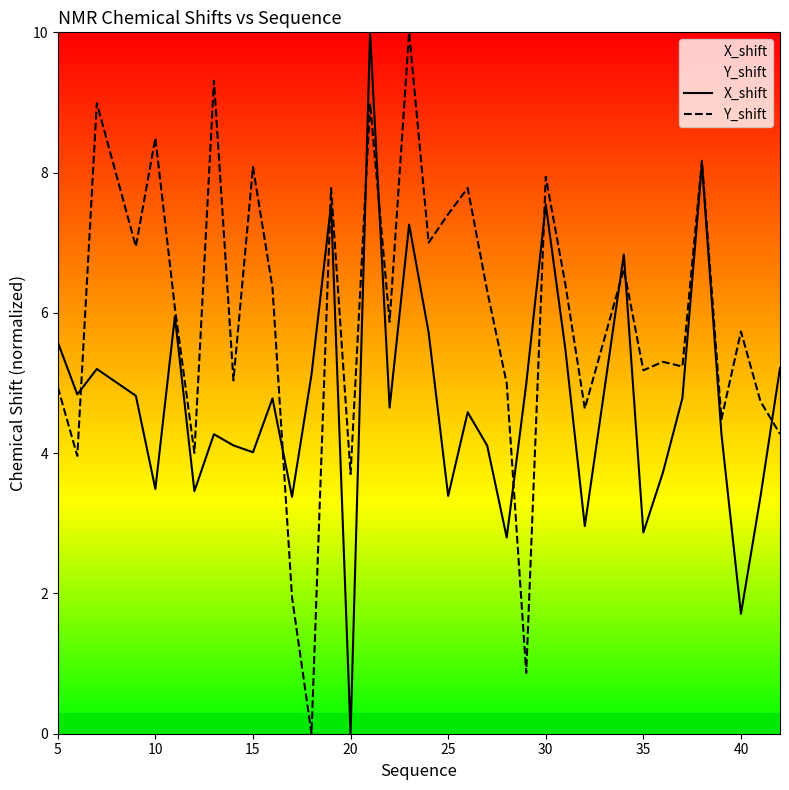

What is the sum of all Y_shift values?

213.6